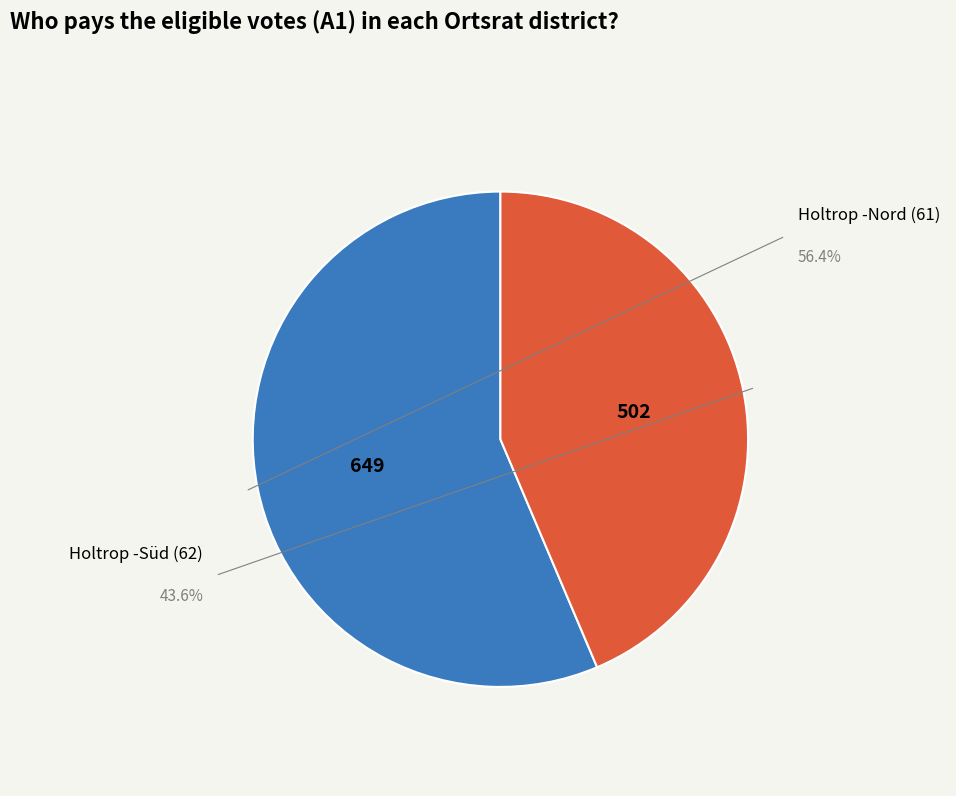

What portion of the pie excludes Holtrop -Nord (61)?

43.6%